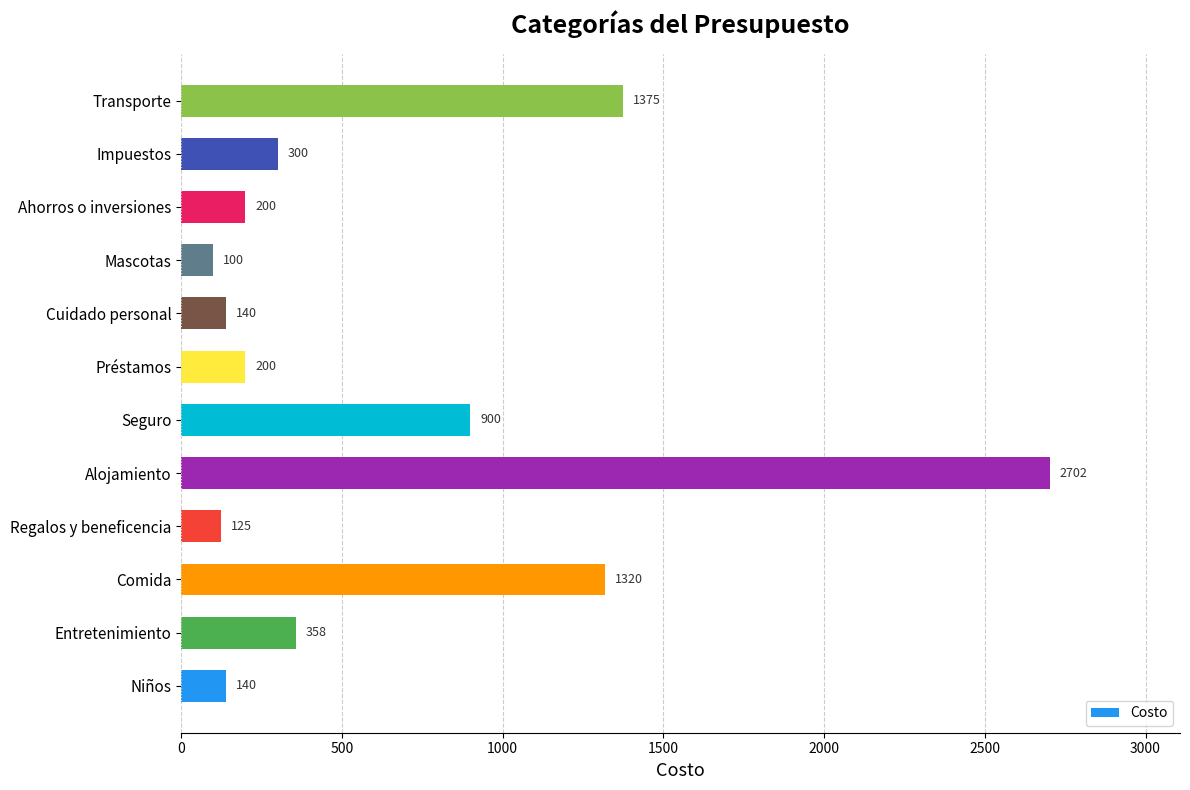

True or false: the data shows 1375 at Transporte.

True